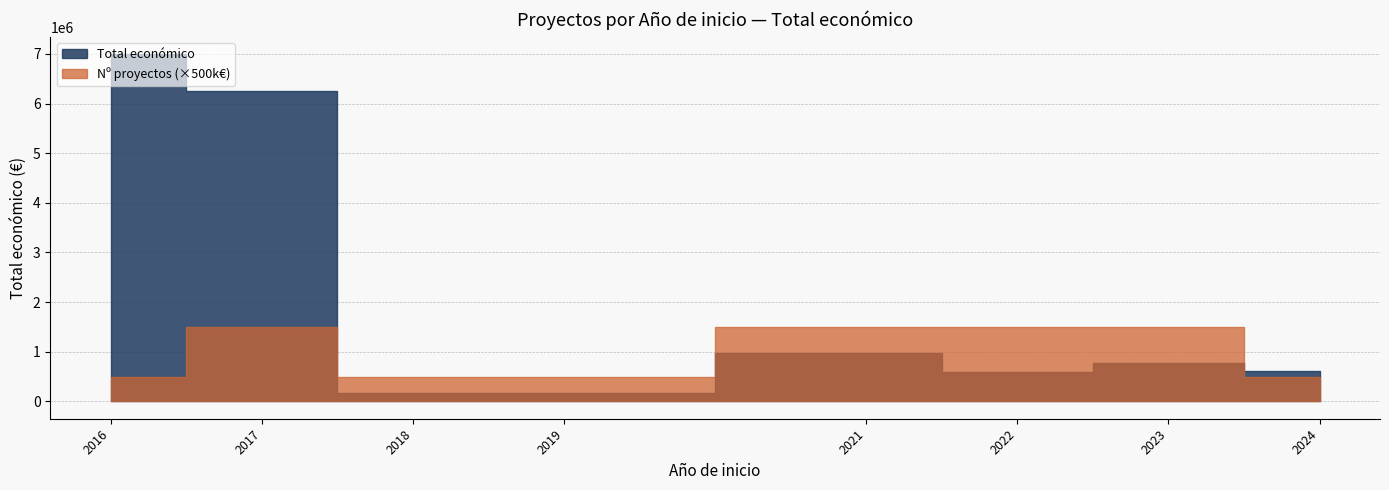

What is the difference between the highest and lowest values at 2016?

6994902.0